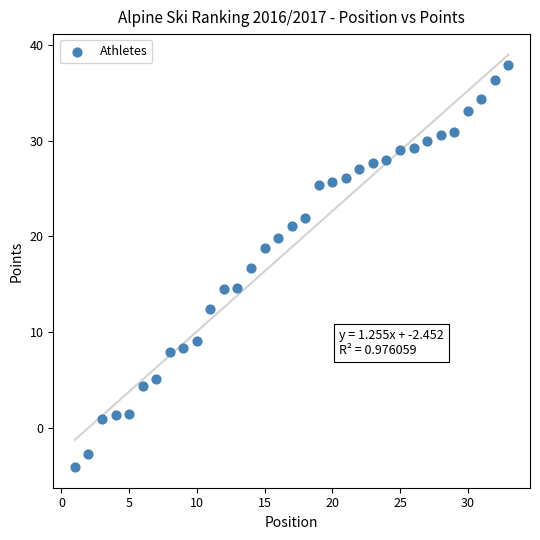

What is the range of X values (max minus min)?

32.0